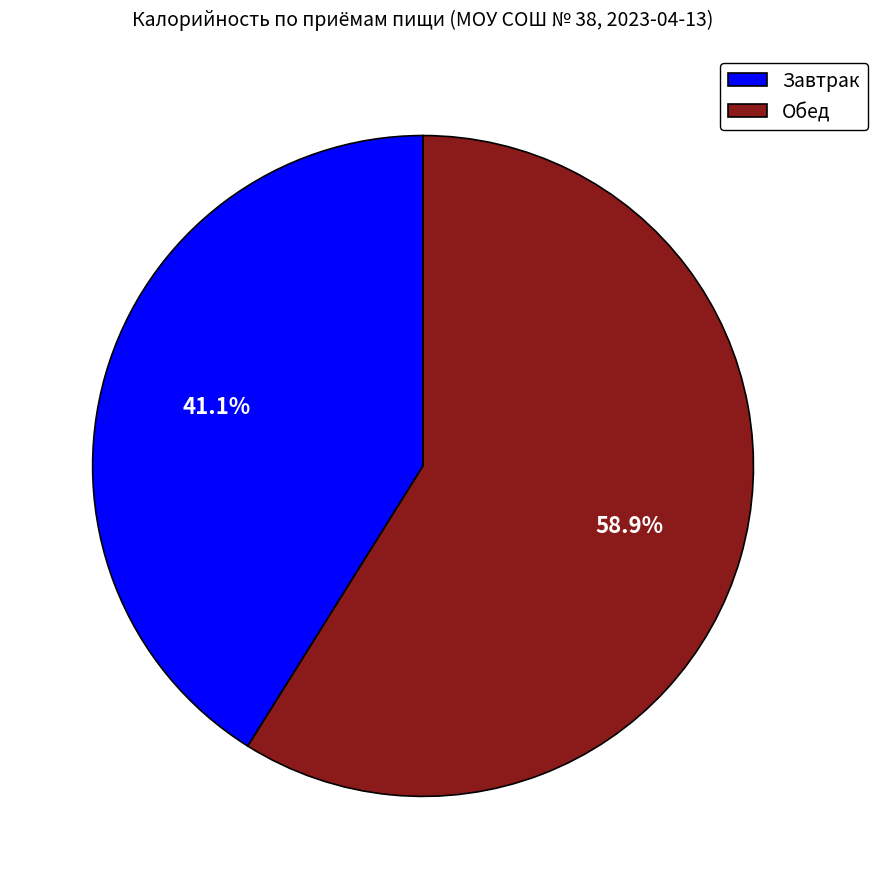

True or false: Обед accounts for 53% of the total.

False